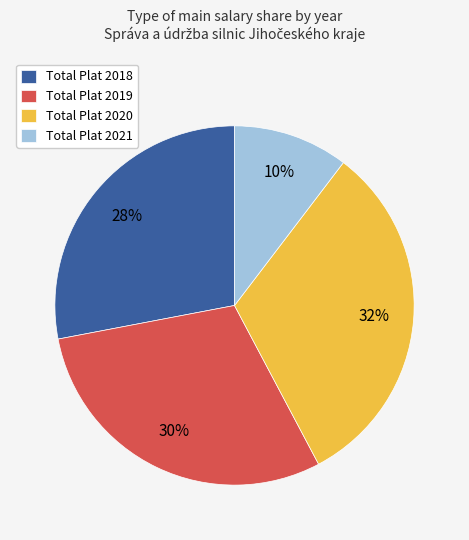

True or false: Total Plat 2021 accounts for 10% of the total.

True